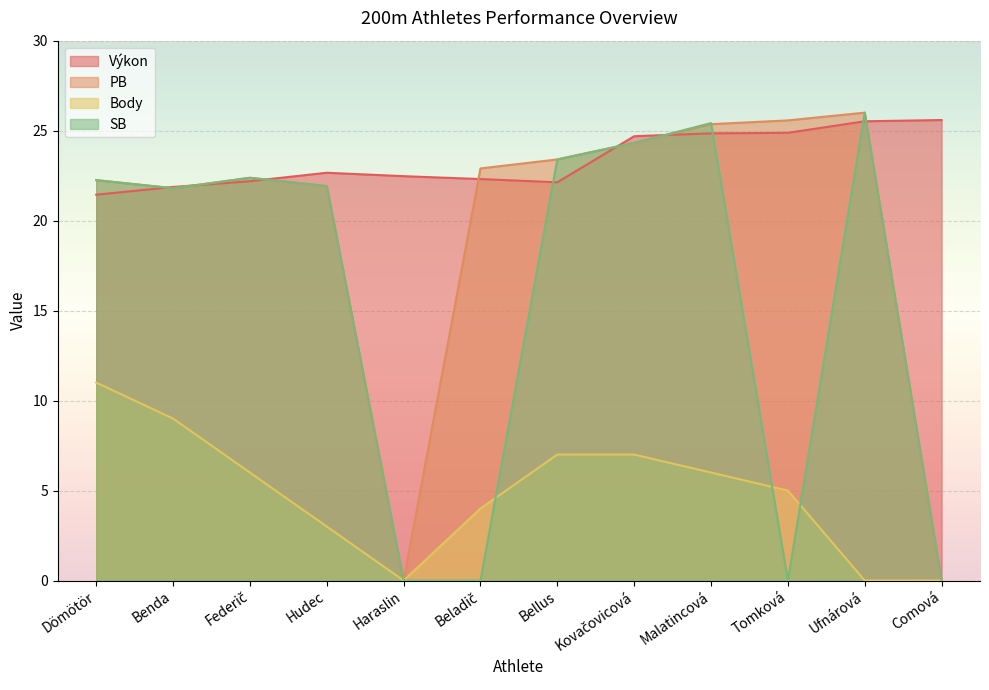

True or false: SB and PB cross at least once.

True